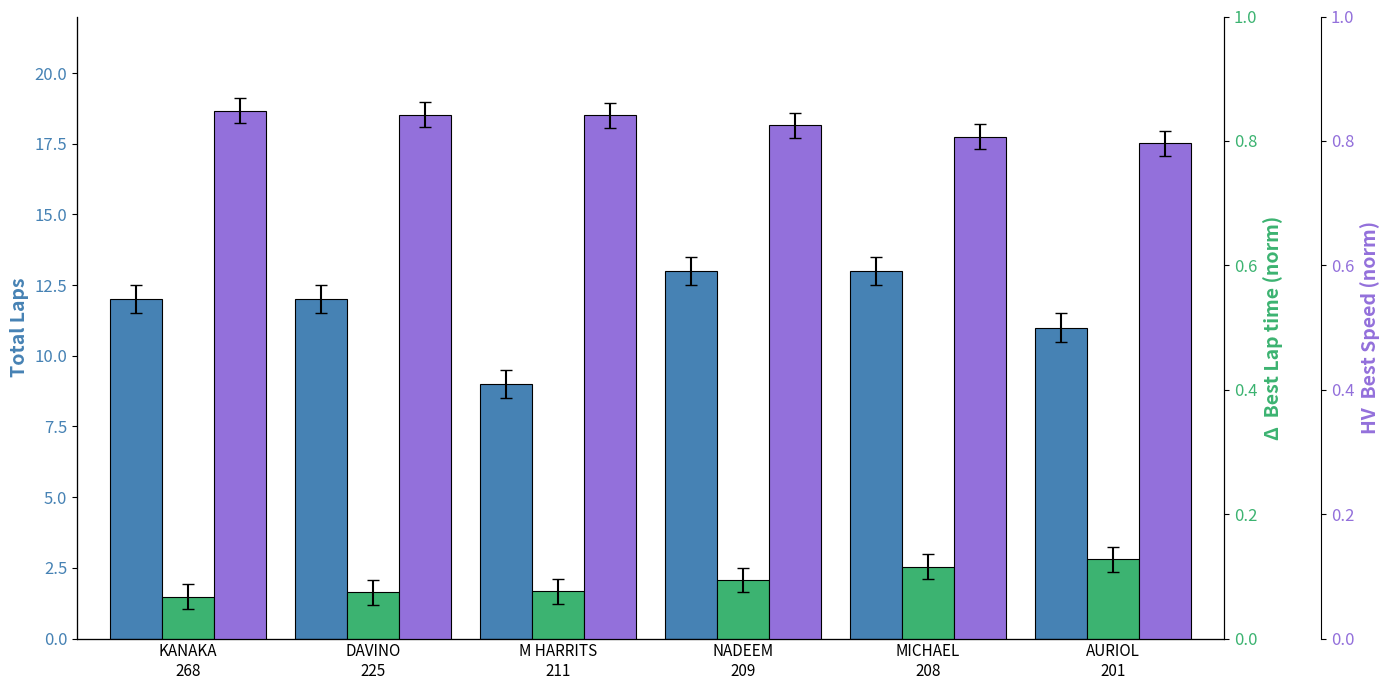

How many data points does each series have?

6